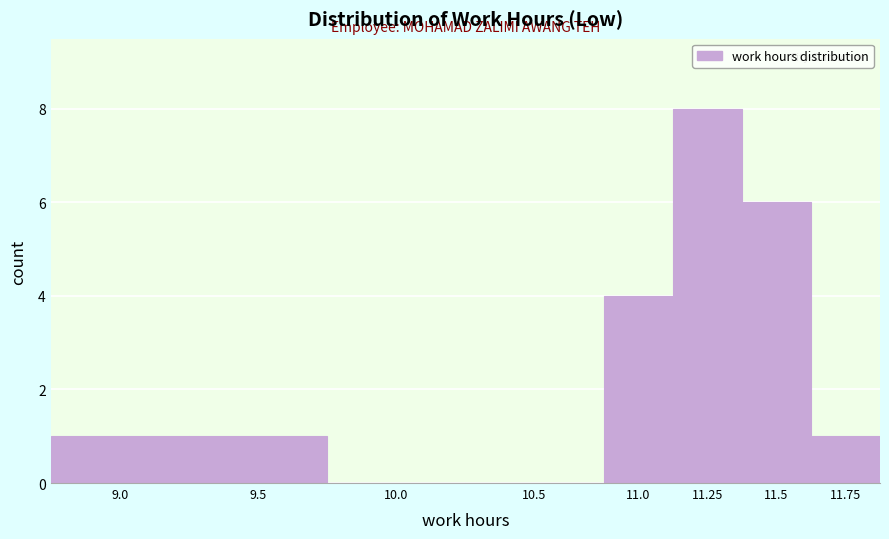

Reading left to right, list all the values displayed in this chart.

9.0=1	9.5=1	10.0=0	10.5=0	11.0=4	11.25=8	11.5=6	11.75=1